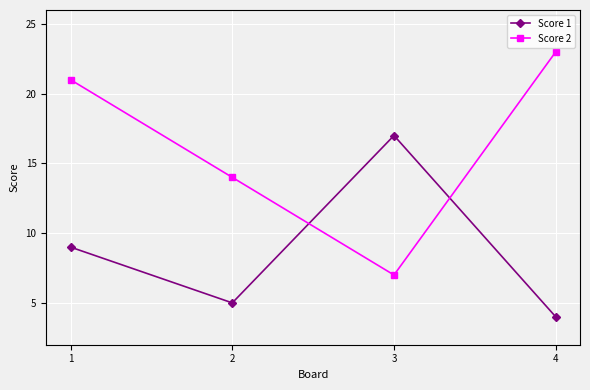

Between which two adjacent categories do Score 2 and Score 1 first intersect?

2 and 3